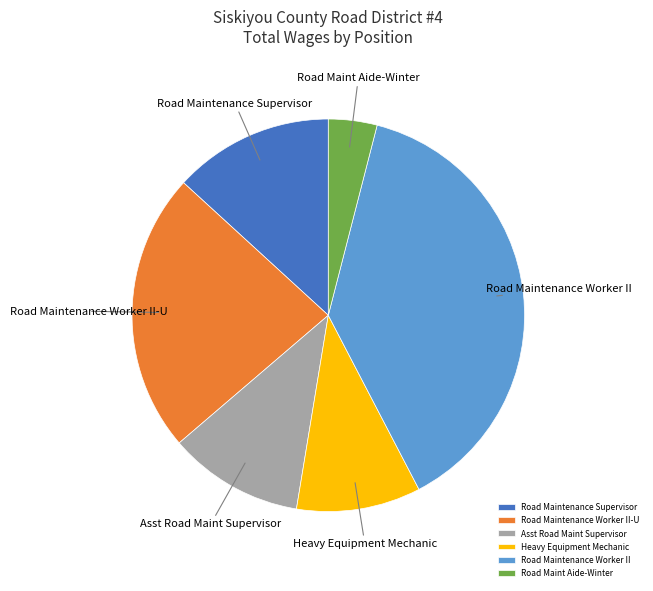

Rank the categories by value from highest to lowest.

Road Maintenance Worker II, Road Maintenance Worker II-U, Road Maintenance Supervisor, Asst Road Maint Supervisor, Heavy Equipment Mechanic, Road Maint Aide-Winter